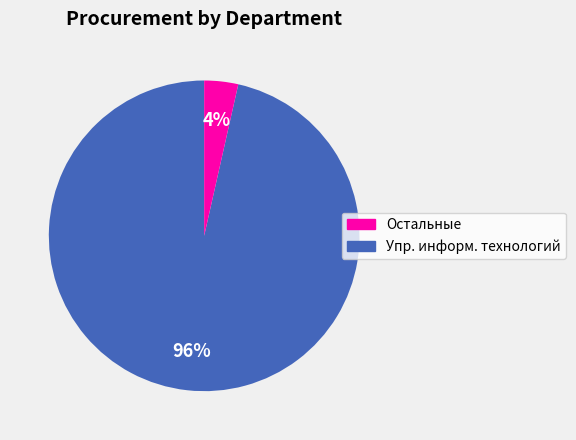

Is there any slice that represents more than half of the pie?

Yes